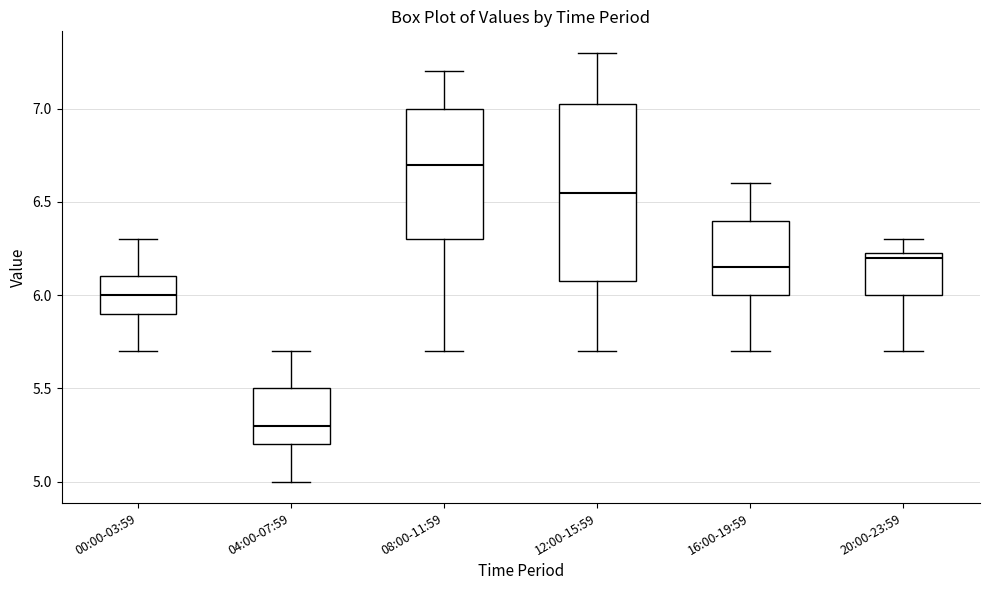

Where is the upper edge of the box for 20:00-23:59 on the y-axis? The values are not printed on the chart, so give them approximately, as read against the axis.

6.25